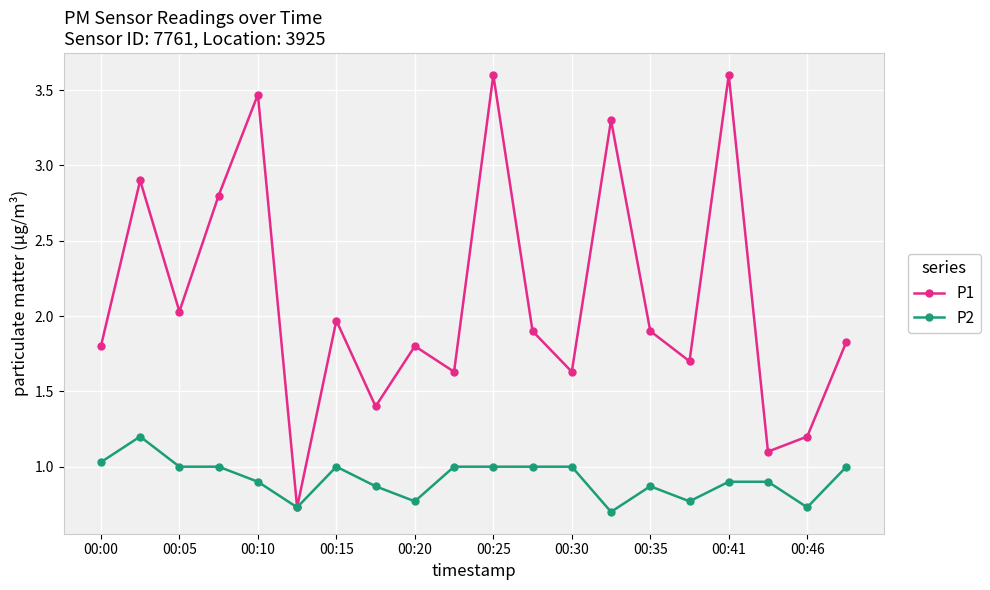

What are all the series names shown in the legend?

P1, P2